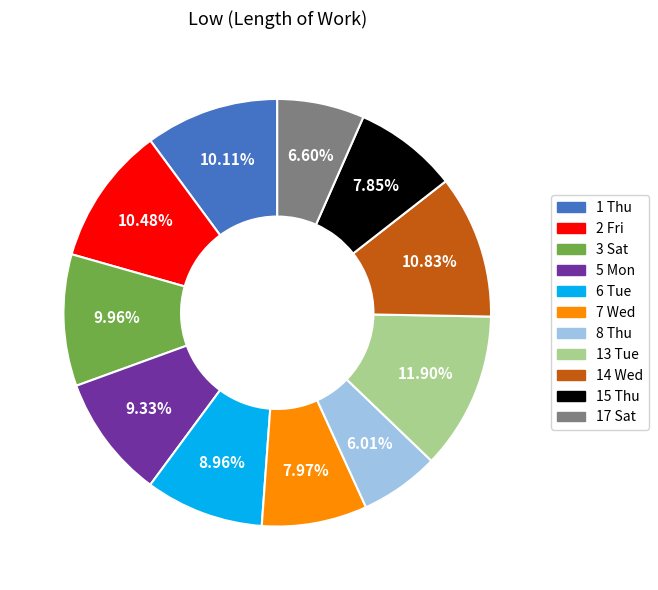

Which category has the biggest portion of the pie?

13 Tue